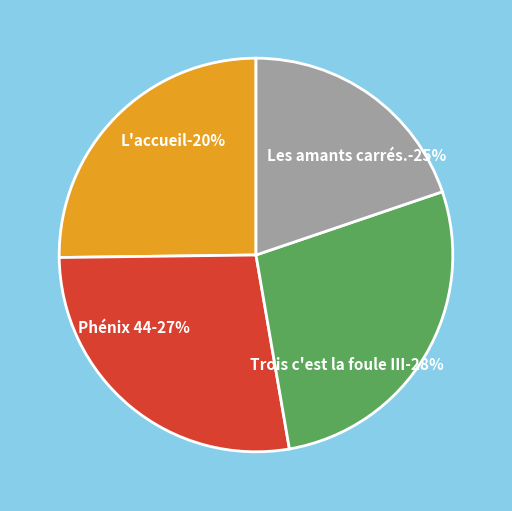

How many slices are in this pie chart?

4